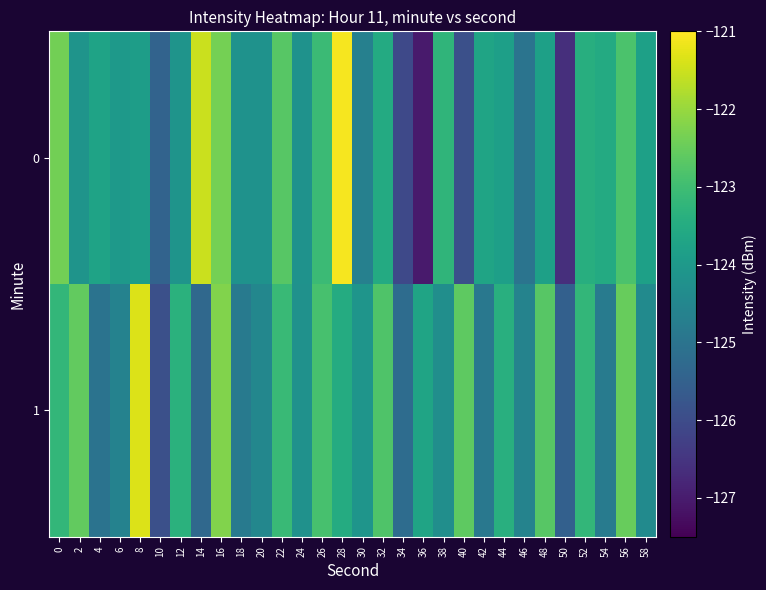

Between 4 and 32, which series saw the biggest shift?

1